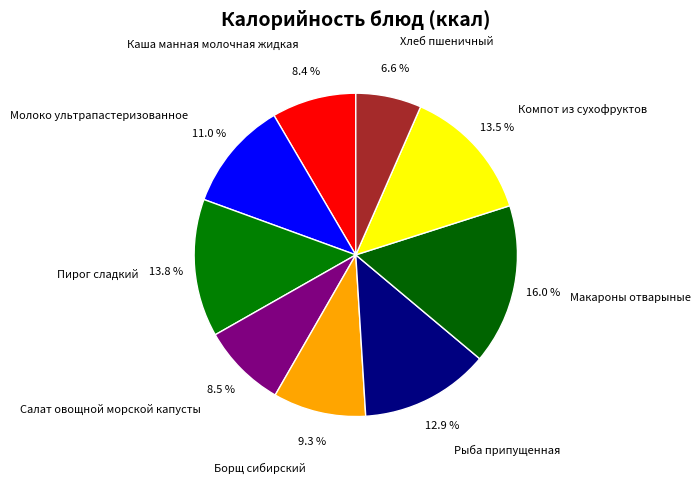

How many segments does this pie chart have?

9